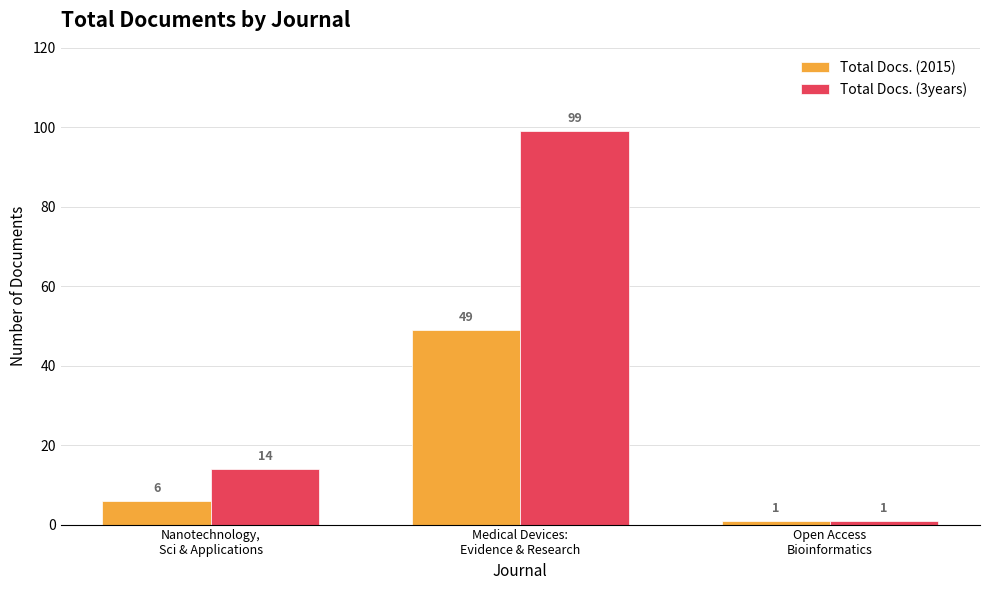

Reading left to right, transcribe all the data shown in this chart.

Total Docs. (2015): Nanotechnology,
Sci & Applications=6	Medical Devices:
Evidence & Research=49	Open Access
Bioinformatics=1
Total Docs. (3years): Nanotechnology,
Sci & Applications=14	Medical Devices:
Evidence & Research=99	Open Access
Bioinformatics=1